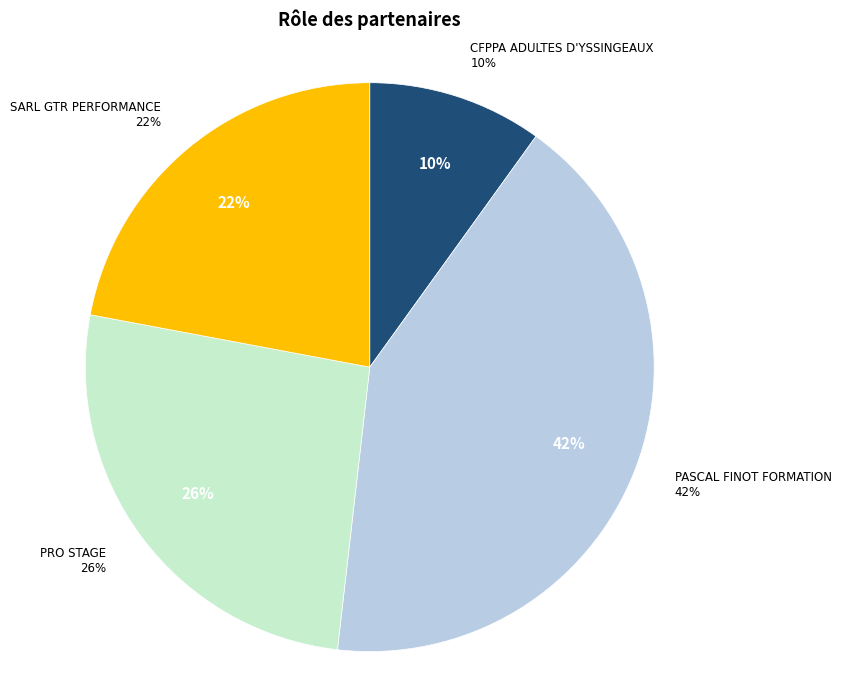

What is the ratio of the value at CFPPA ADULTES D'YSSINGEAUX to the value at PASCAL FINOT FORMATION?

0.2